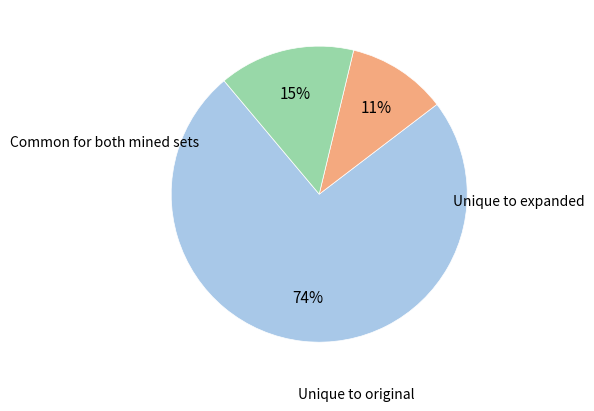

To the nearest percent, what is the difference between the largest and smallest slice percentages?

63%